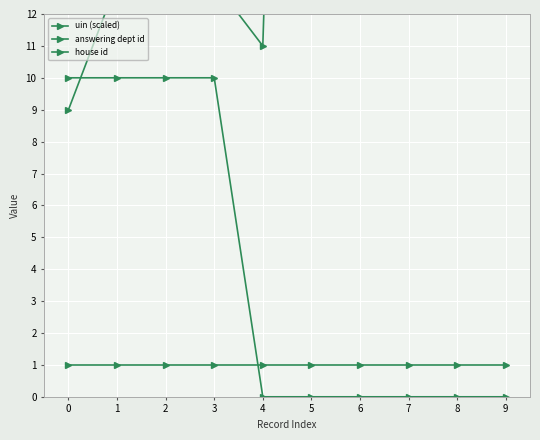

How many distinct data groups are displayed?

3